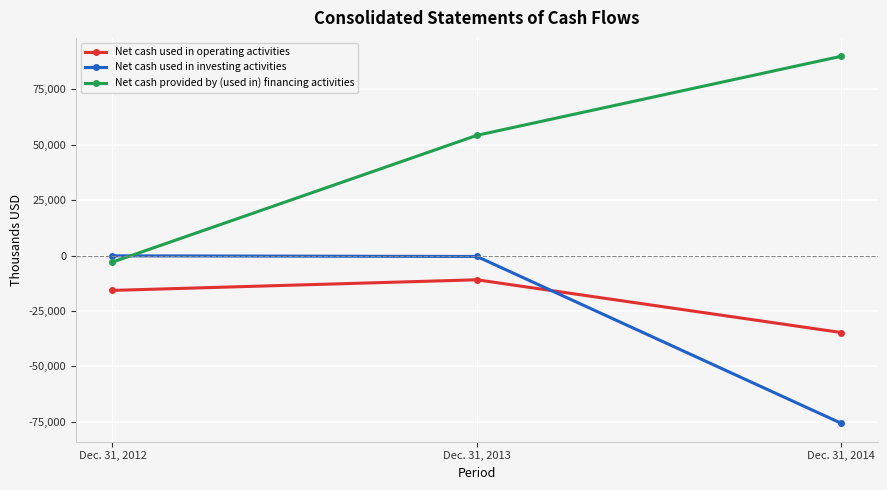

Is it true that Net cash provided by (used in) financing activities equals 89997 at Dec. 31, 2014?

True